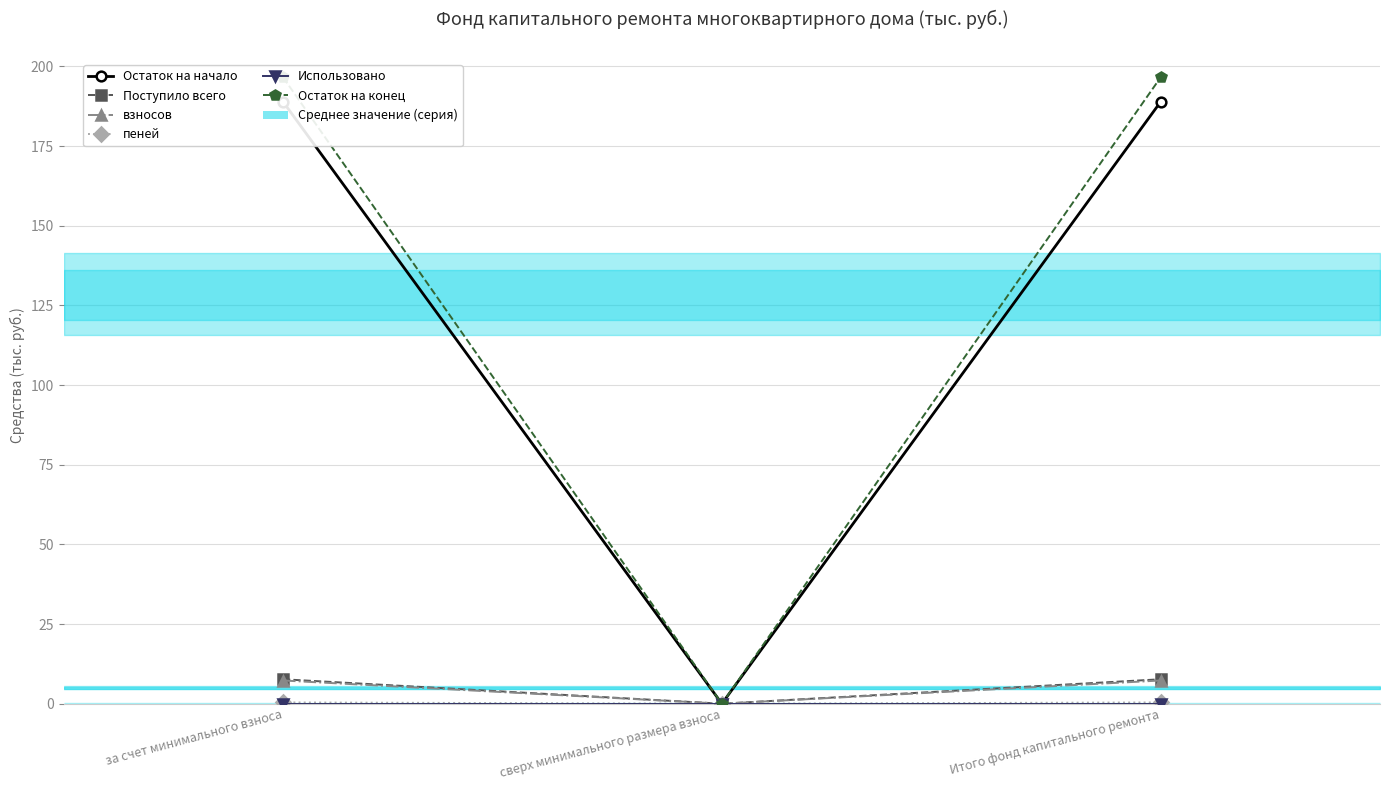

Is the value of Остаток на начало at сверх минимального размера взноса greater than the value of пеней at Итого фонд капитального ремонта?

No